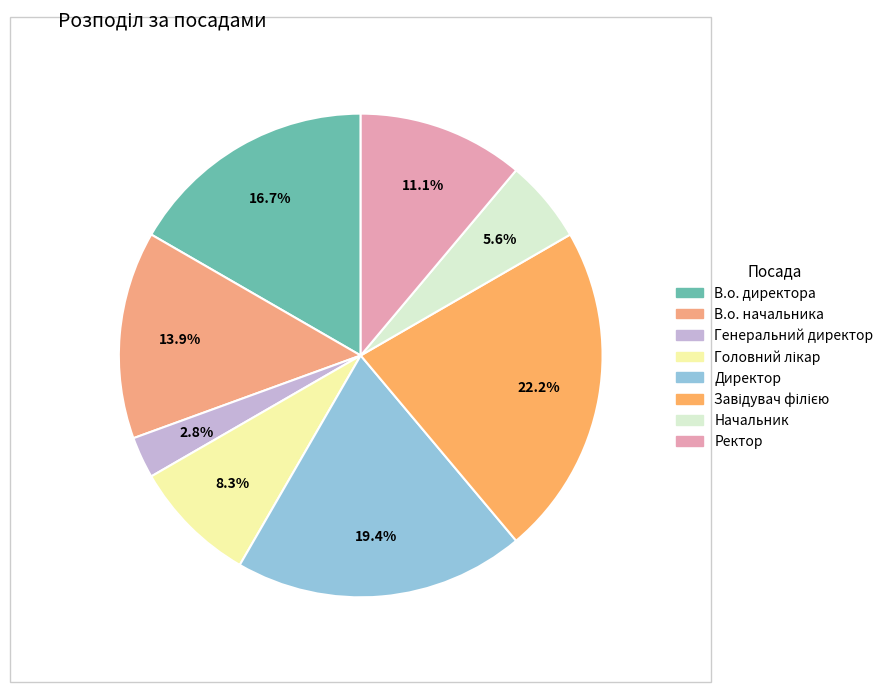

How many segments does this pie chart have?

8